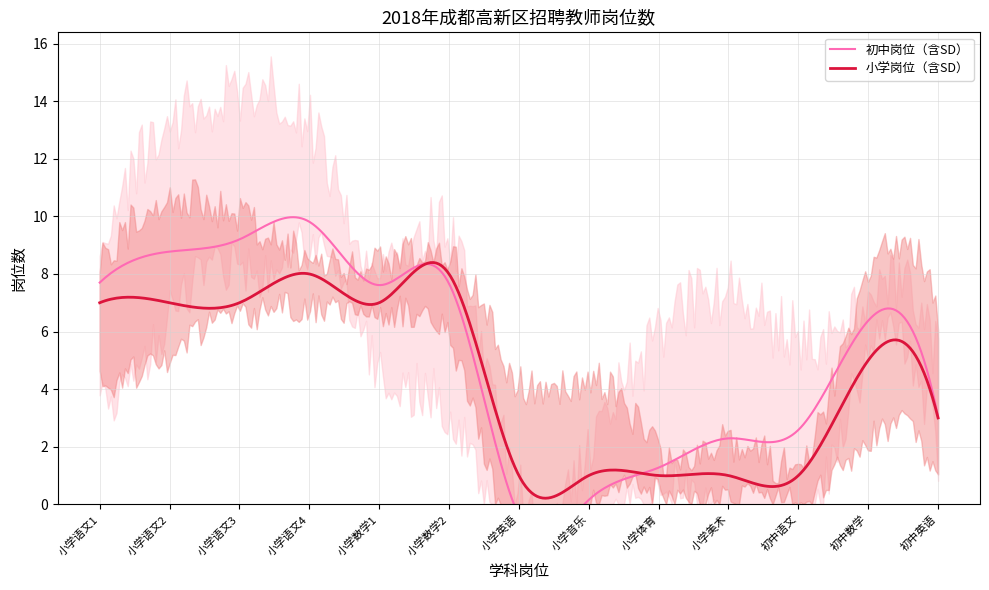

Reading left to right, extract all data points from this chart.

小学语文1=7	小学语文2=7	小学语文3=7	小学语文4=8	小学数学1=7	小学数学2=8	小学英语=1	小学音乐=1	小学体育=1	小学美术=1	初中语文=1	初中数学=5	初中英语=3